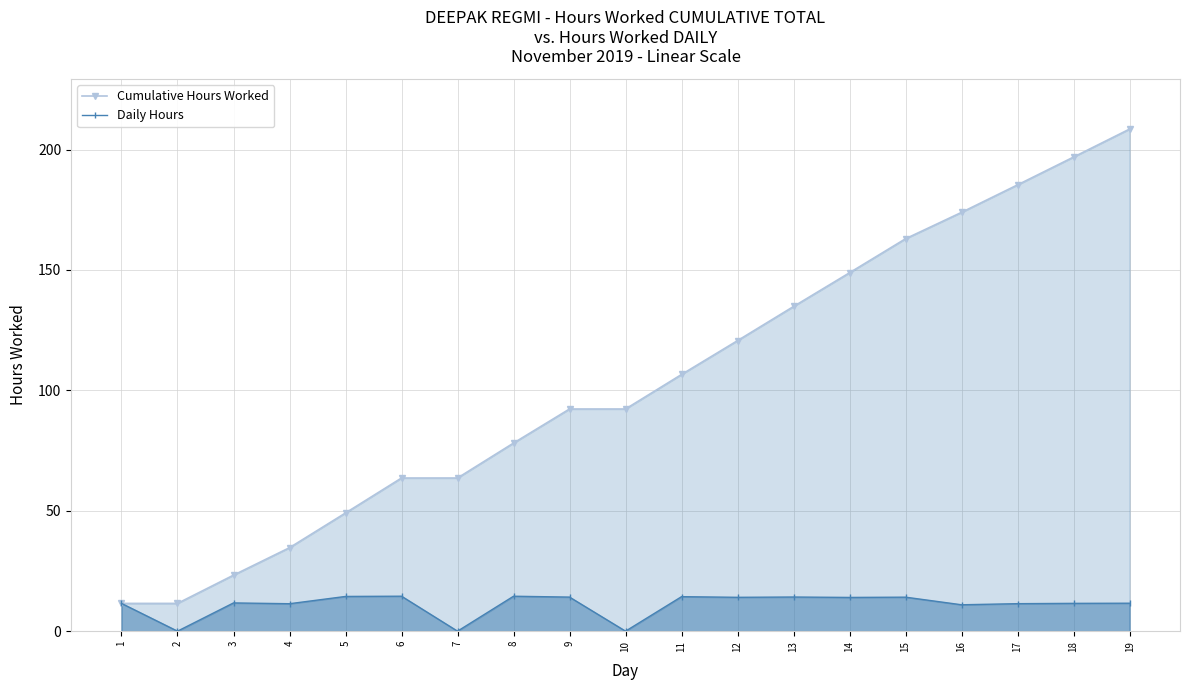

Which label corresponds to the smallest value in the chart?

2